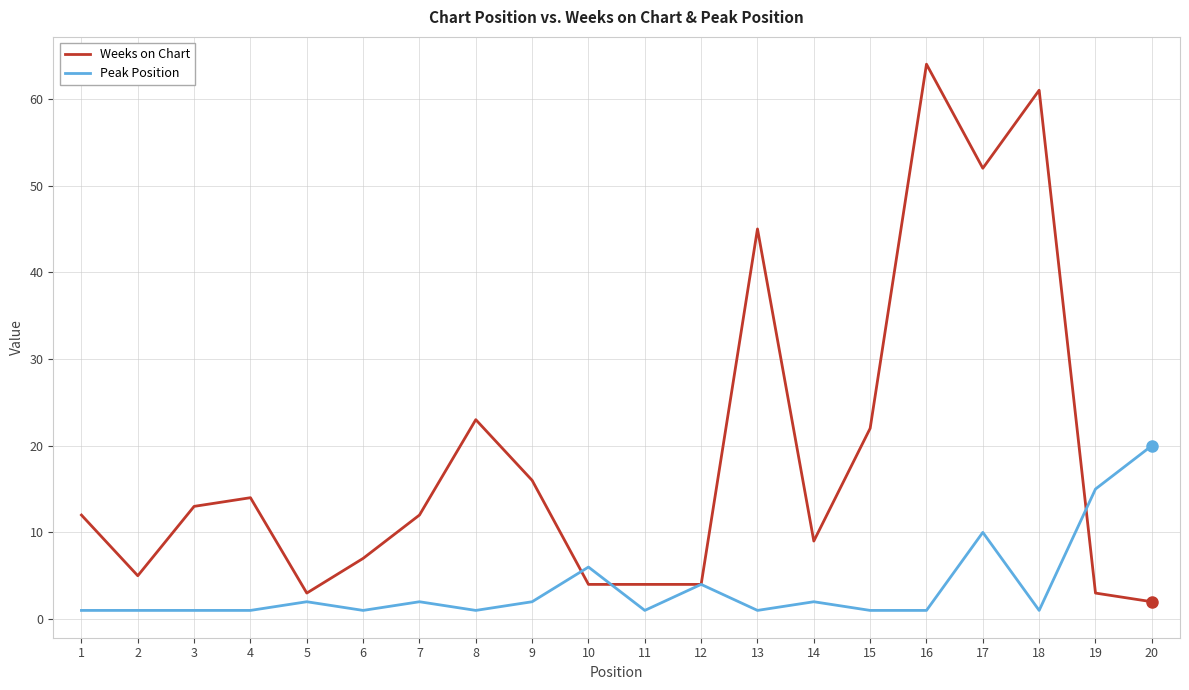

Which category has the highest value across all series?

16